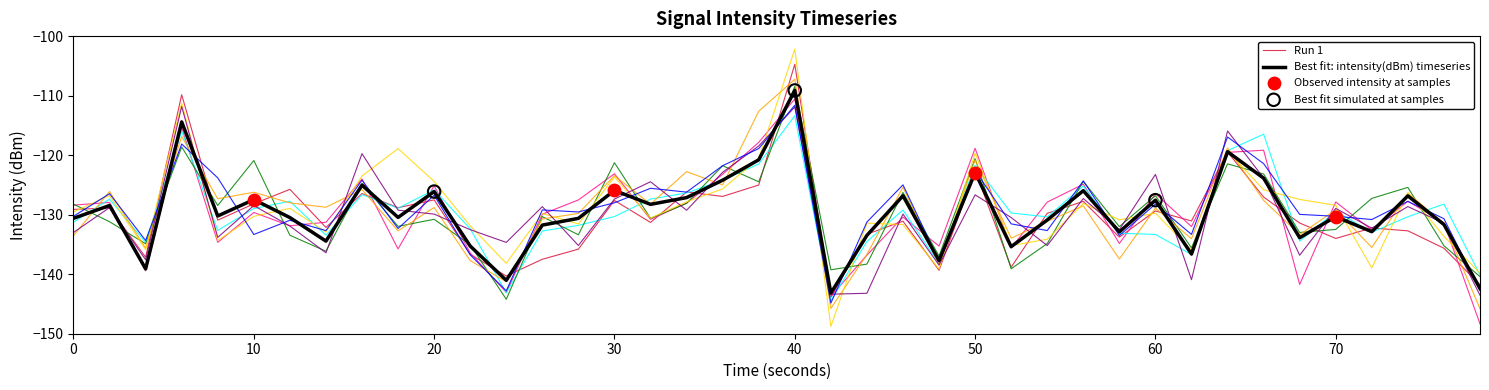

What is the lowest value of the Best fit: intensity(dBm) timeseries series?

-143.2